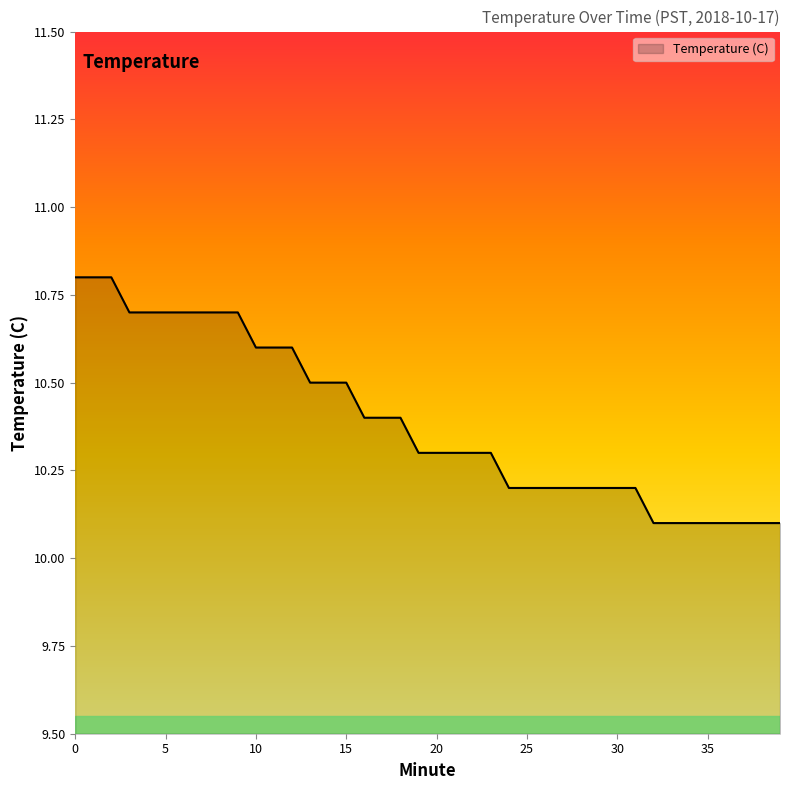

What is the smallest value displayed?

10.1